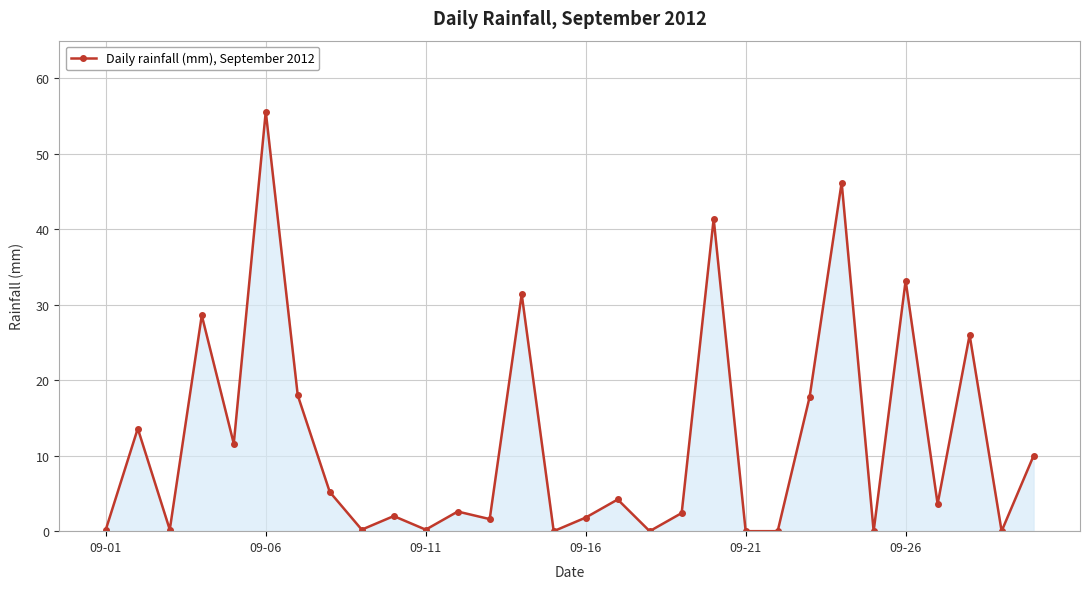

True or false: the data has more than 0 interior local peaks.

True